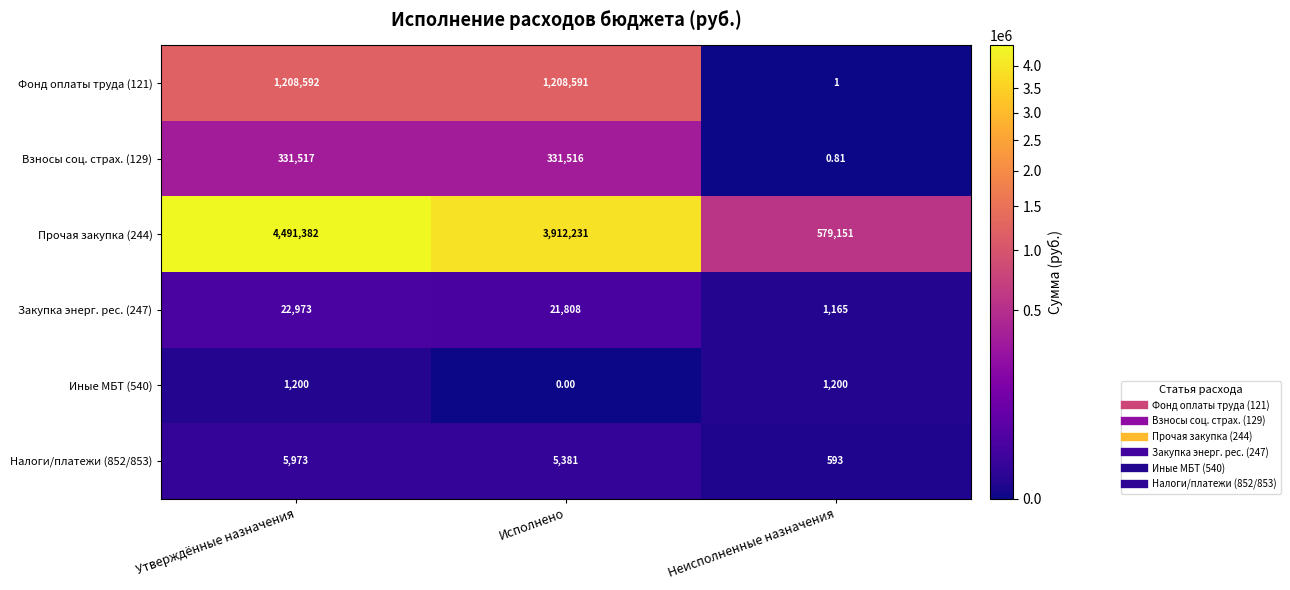

Is the value of Закупка энерг. рес. (247) at Утверждённые назначения greater than the value of Фонд оплаты труда (121) at Исполнено?

No